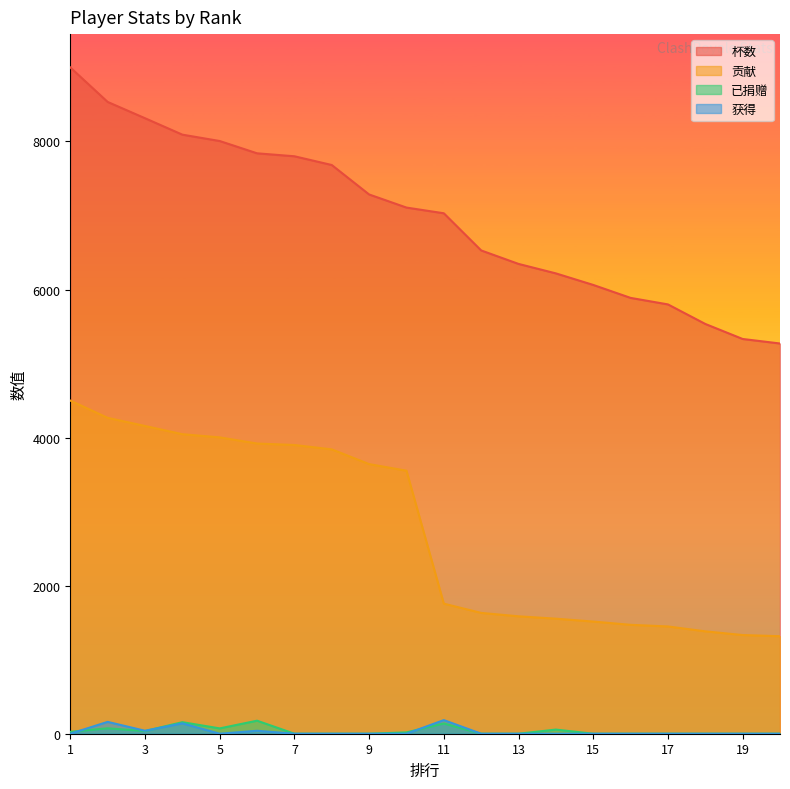

Which series has the largest total across all categories?

杯数